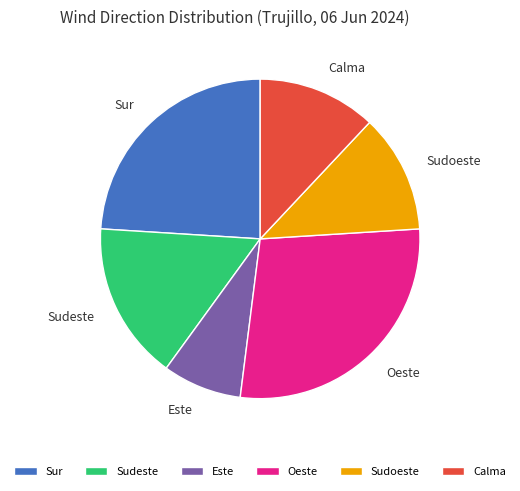

Which slice is the smallest?

Este